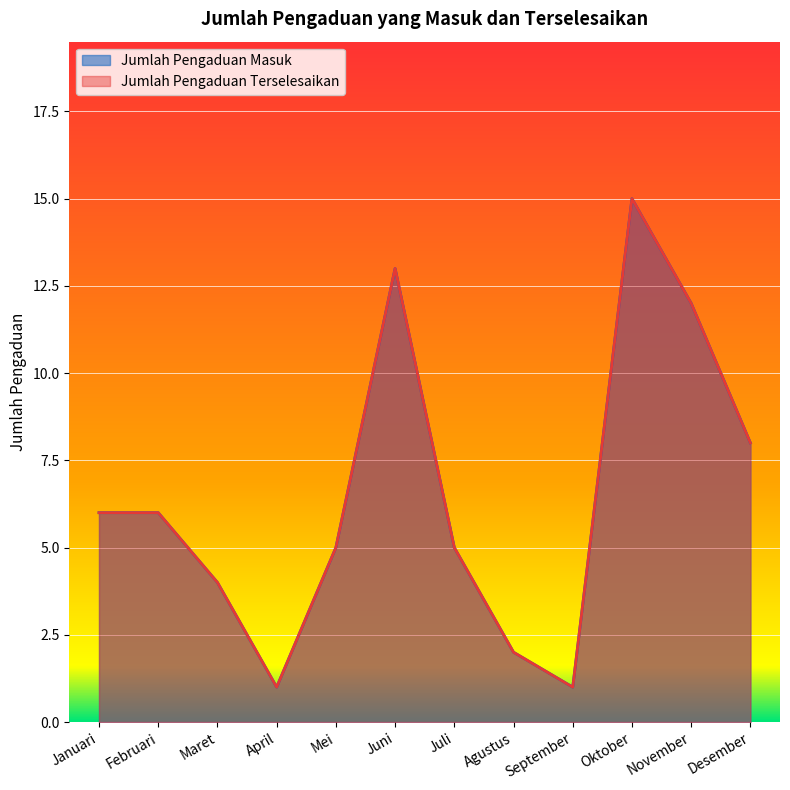

How many lines are shown in the chart?

2